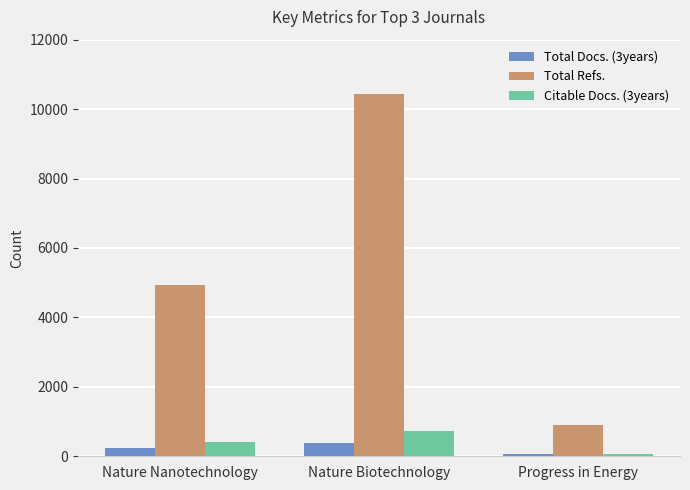

At Nature Nanotechnology, list the series in order from largest to smallest.

Total Refs., Citable Docs. (3years), Total Docs. (3years)